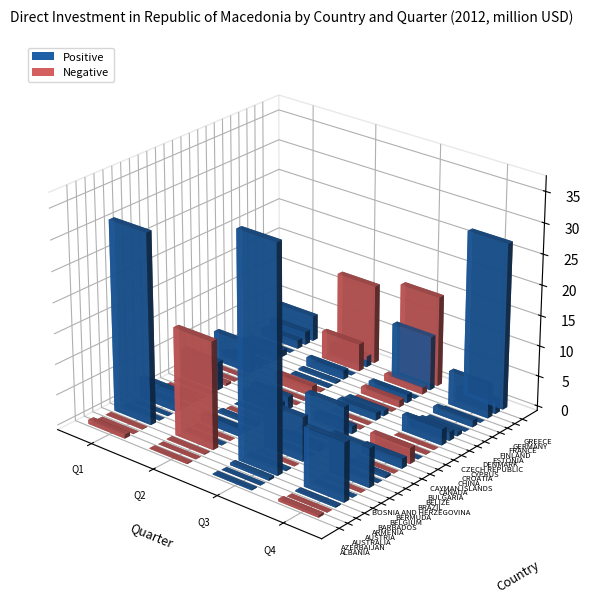

The BULGARIA series shows 1.7 at AZERBAIJAN. True or false?

True